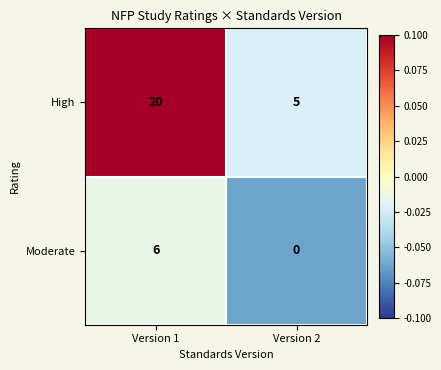

How many distinct data groups are displayed?

2